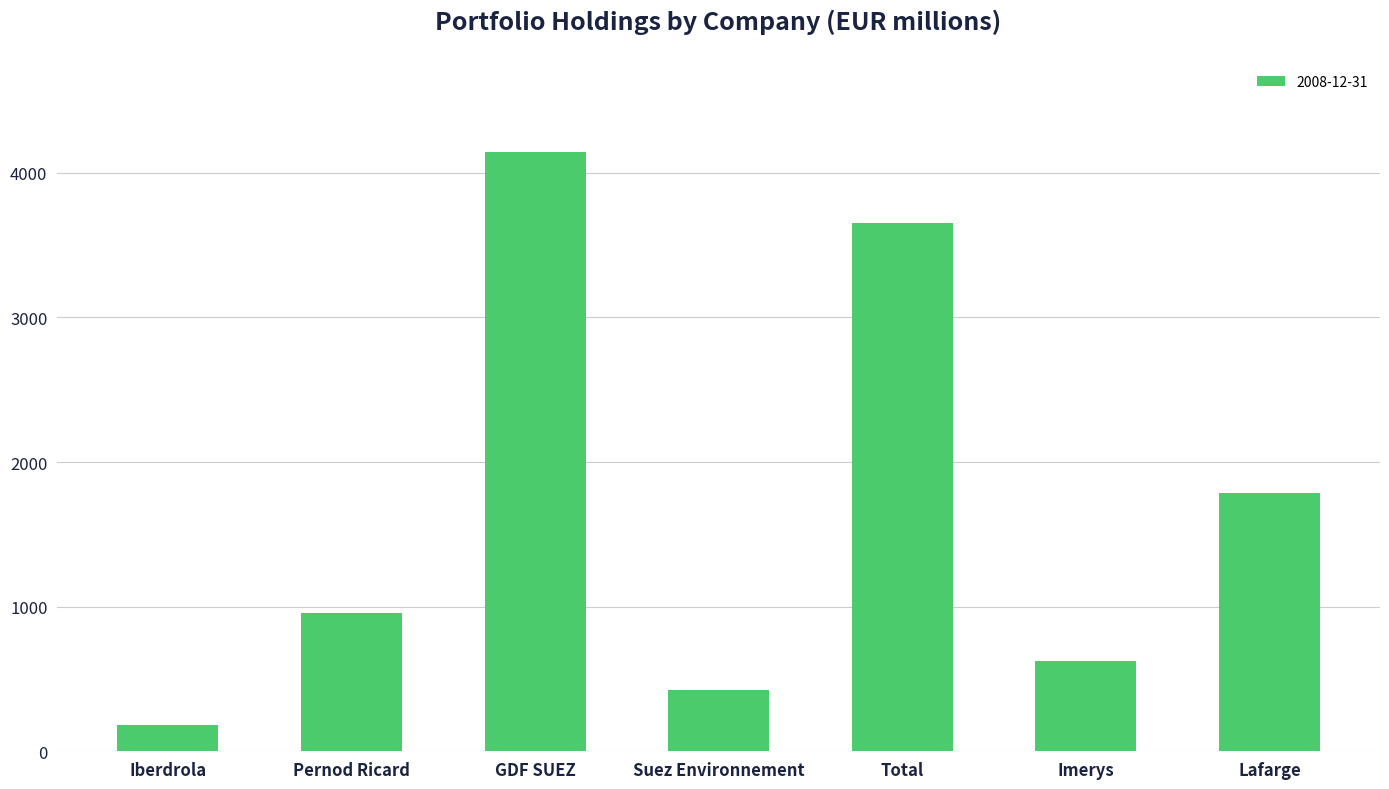

At which label is the value closest to 2162?

Lafarge